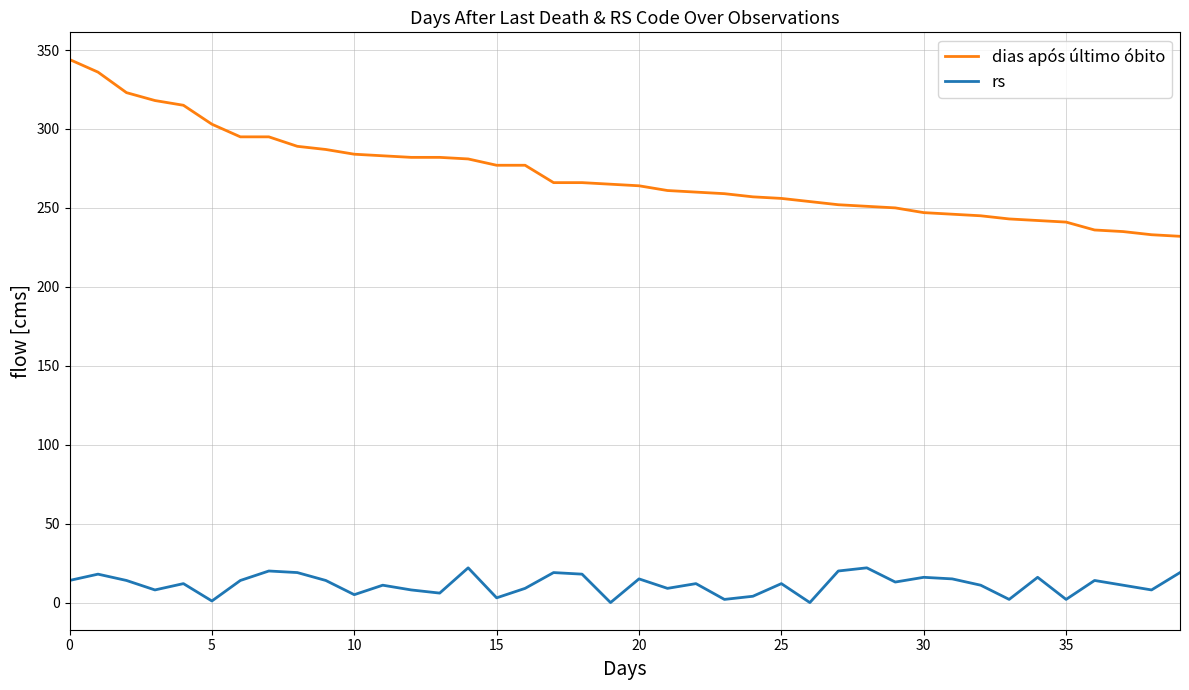

Which series has the widest spread of values?

dias após último óbito